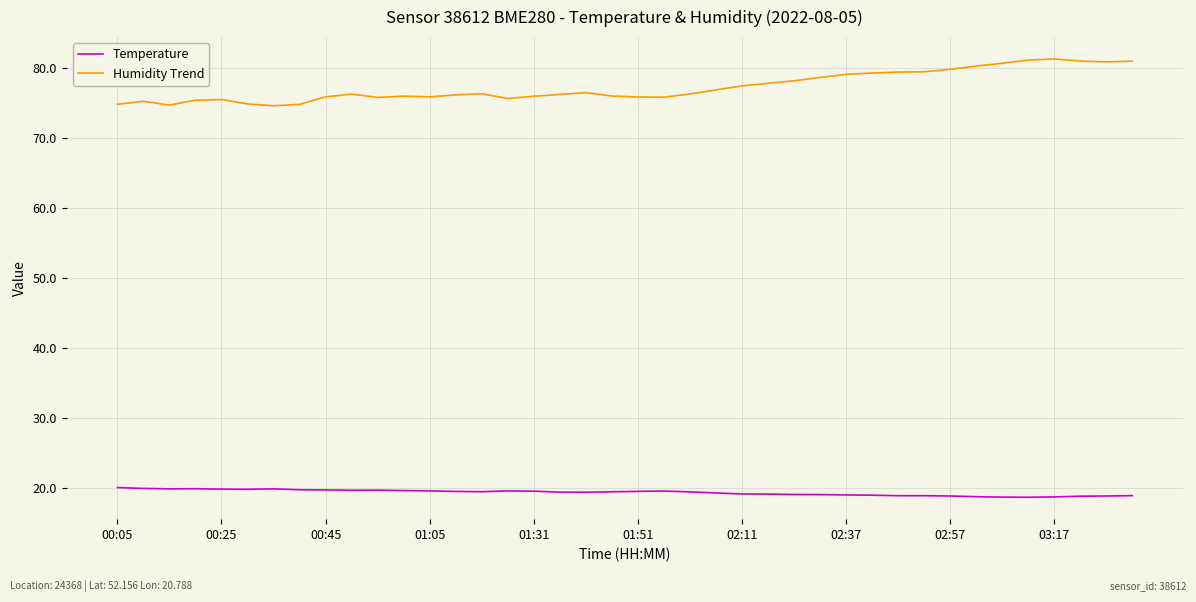

True or false: Humidity Trend and Temperature cross at least once.

False